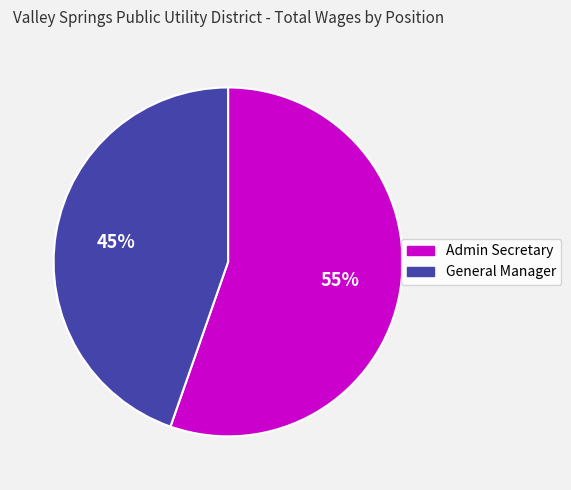

Is there a majority slice in this chart?

Yes